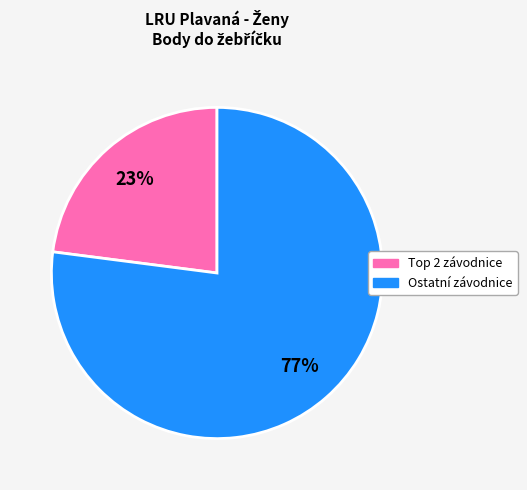

Is there any slice that represents more than half of the pie?

Yes